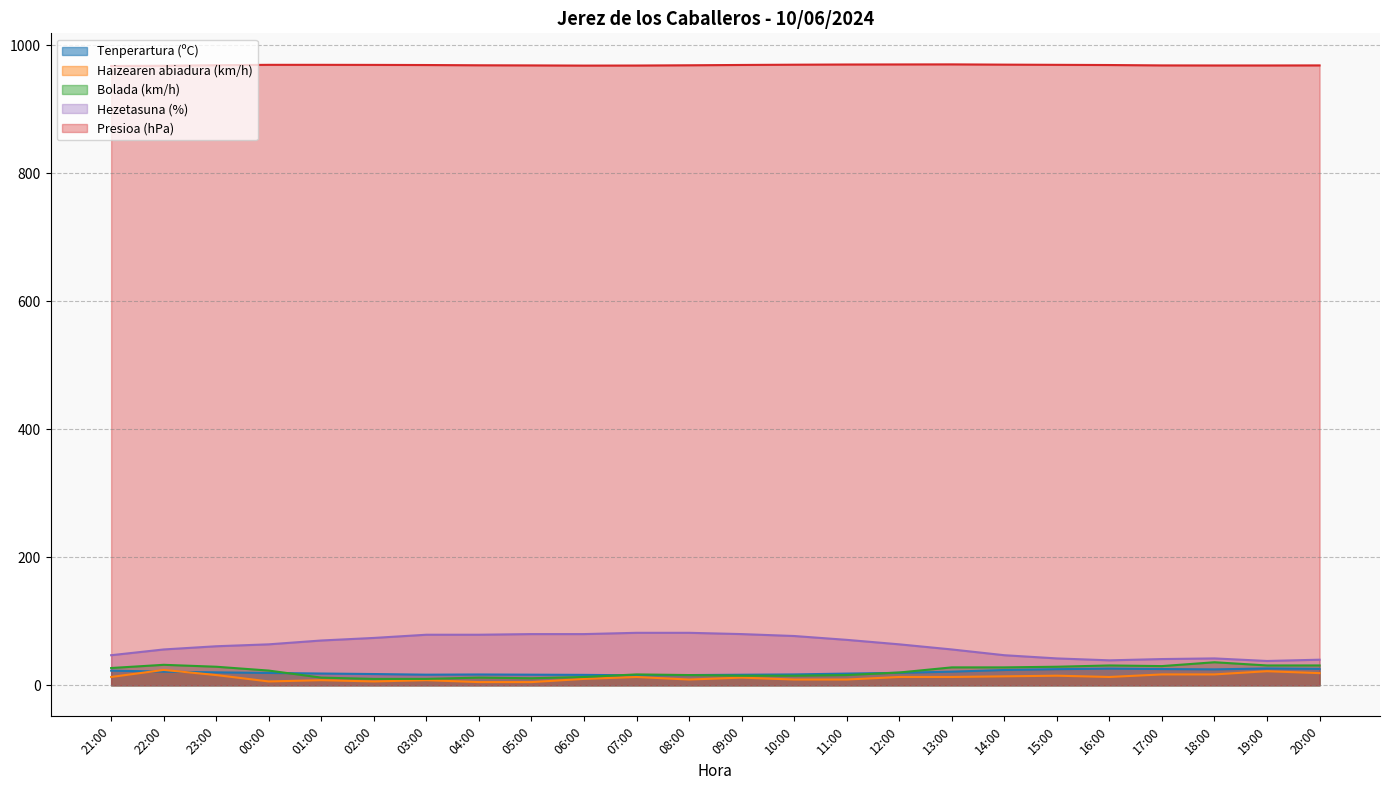

At which category is the sum across all series the highest?

22:00